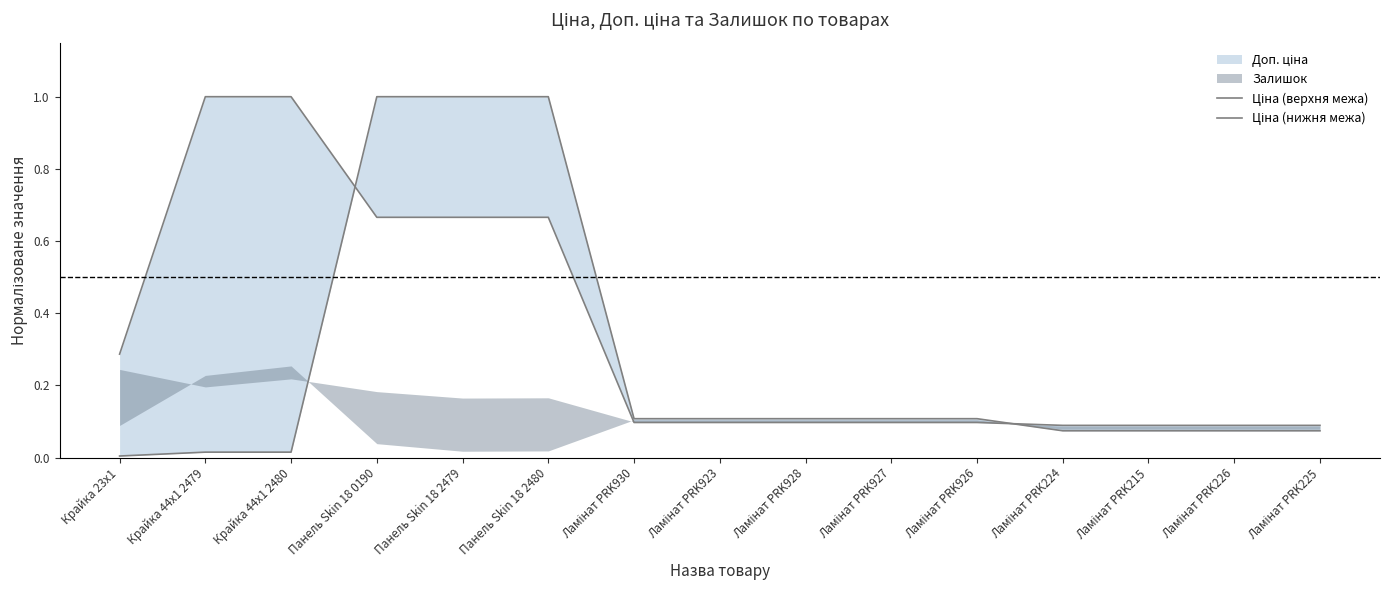

What is the sum of all Ціна (нижня межа) values?

3.9